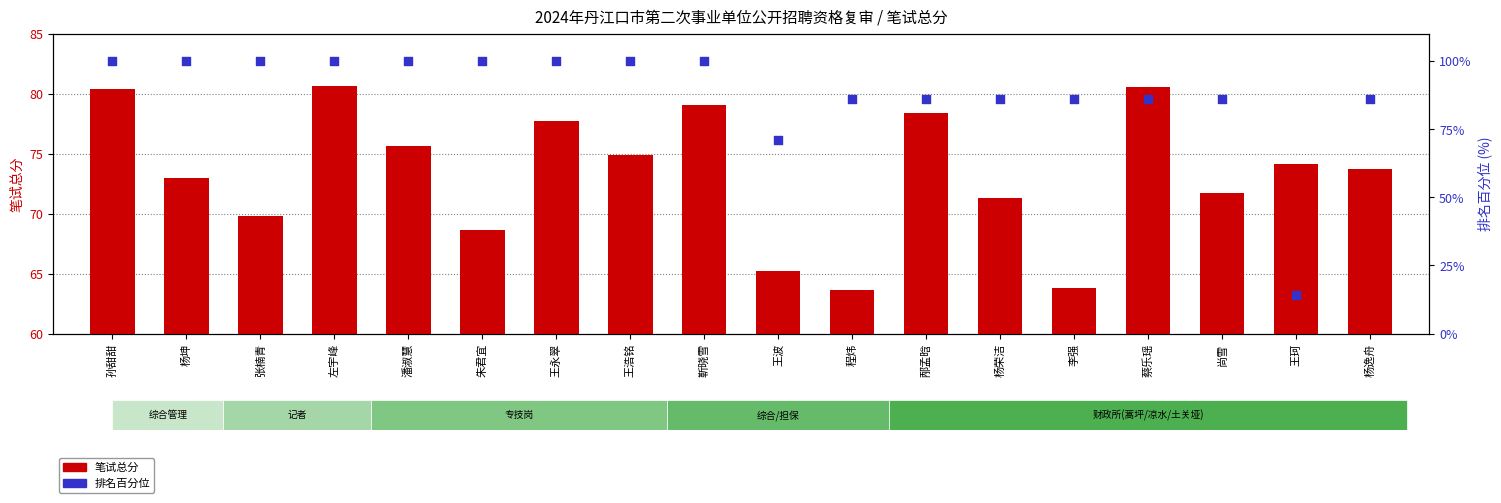

What are all the series names shown in the legend?

笔试总分, 排名百分位